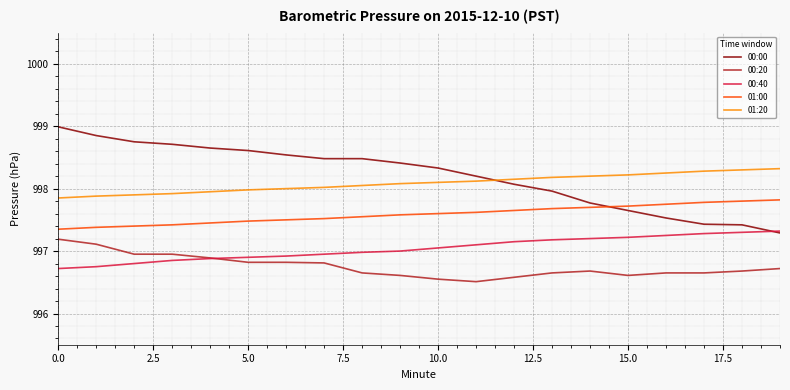

How many times do 01:20 and 00:00 cross each other?

1